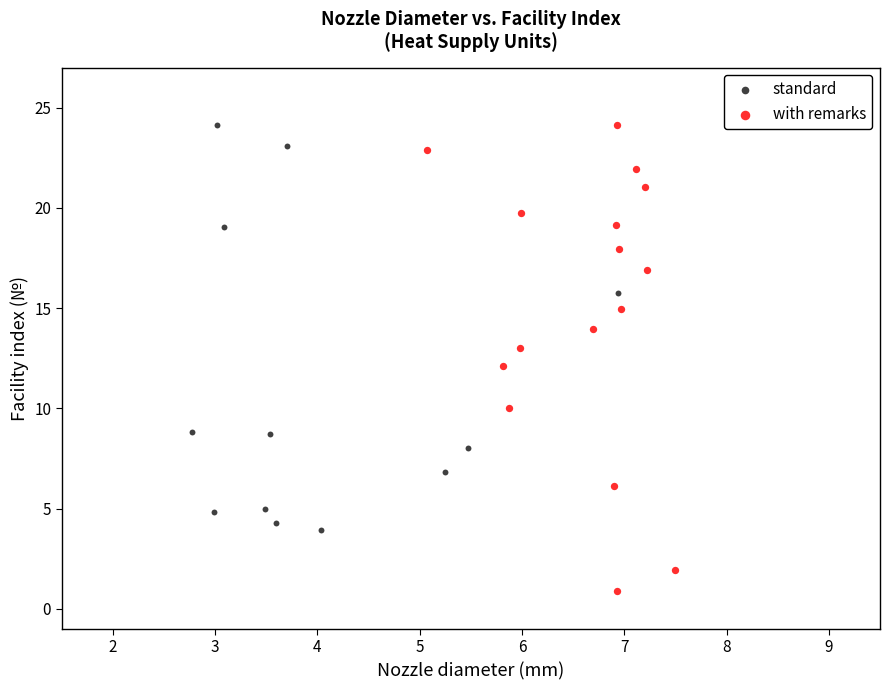

Which series contains the lowest Y value?

with remarks